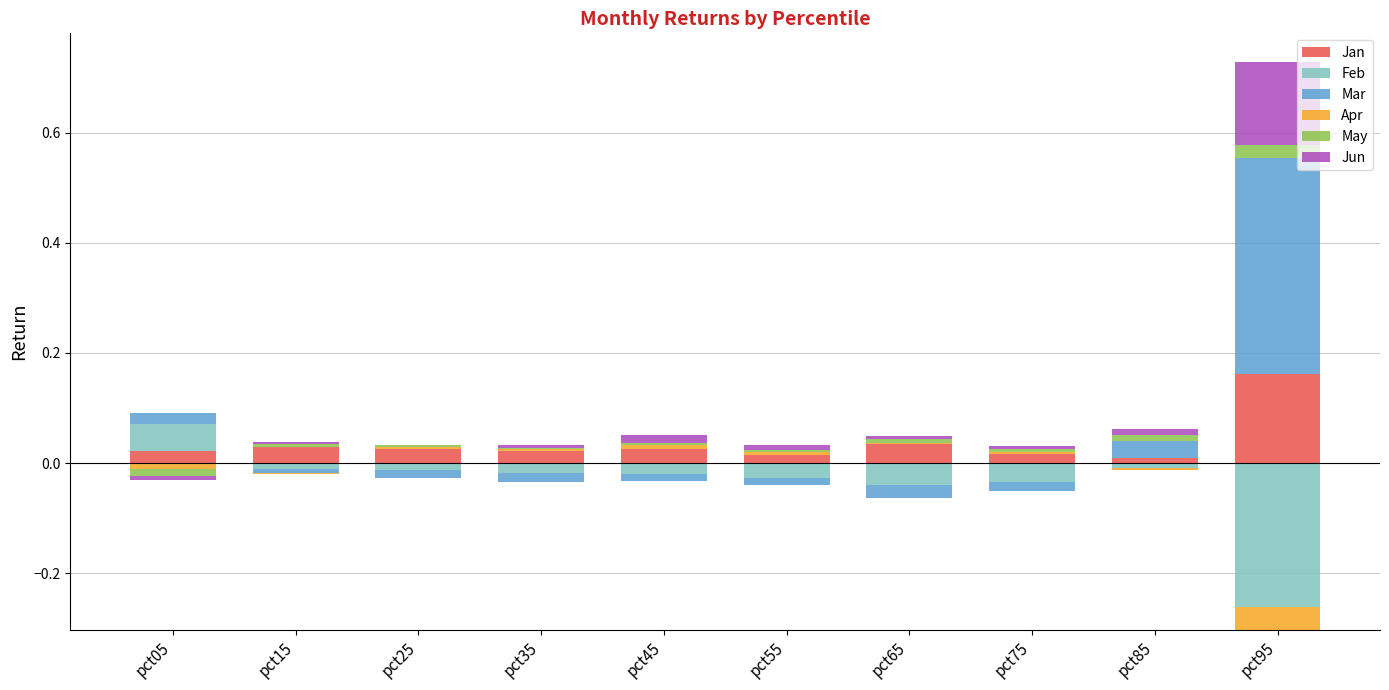

Rank the series by their maximum value, from highest to lowest.

Mar, Jan, Jun, Feb, May, Apr